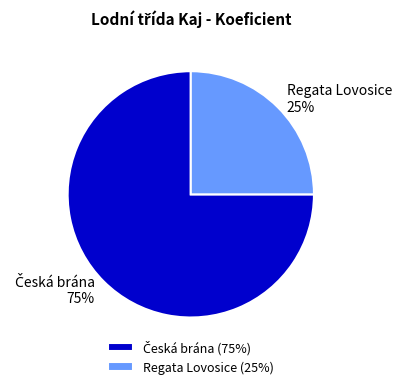

What percentage is the Regata Lovosice (25%) slice, to the nearest percent?

25%